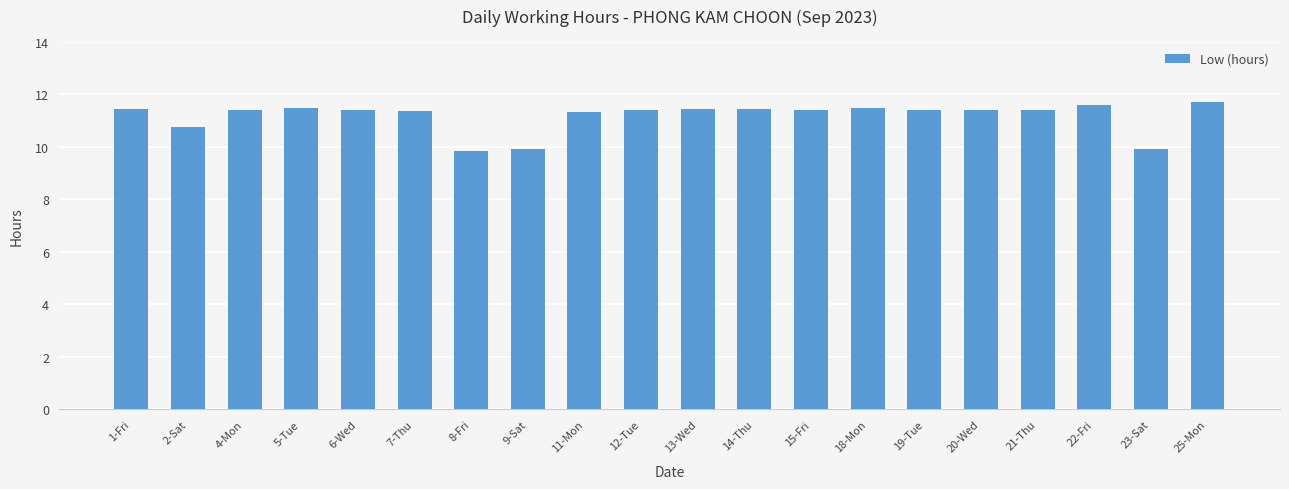

Are the bars grouped side by side (vs. stacked)?

No